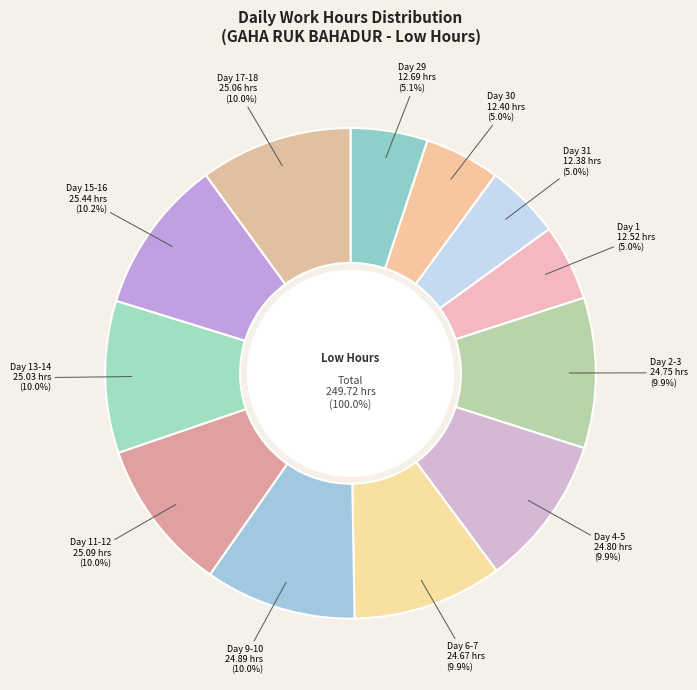

Do Day 4 and Day 1 together represent more than half of the pie?

No